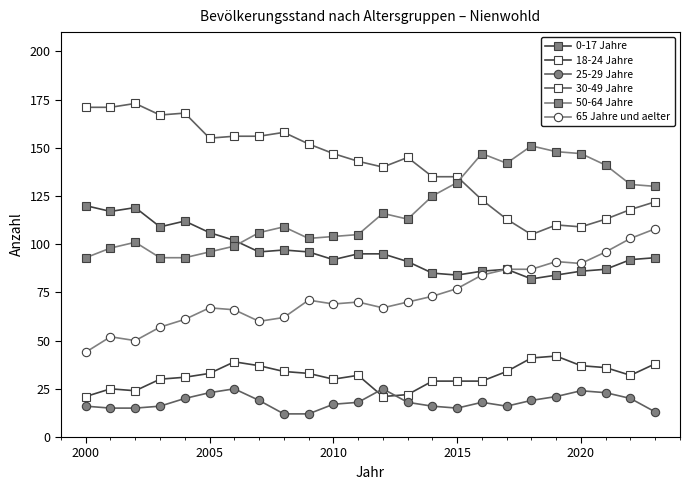

Does the chart display data point markers on the line(s)?

Yes